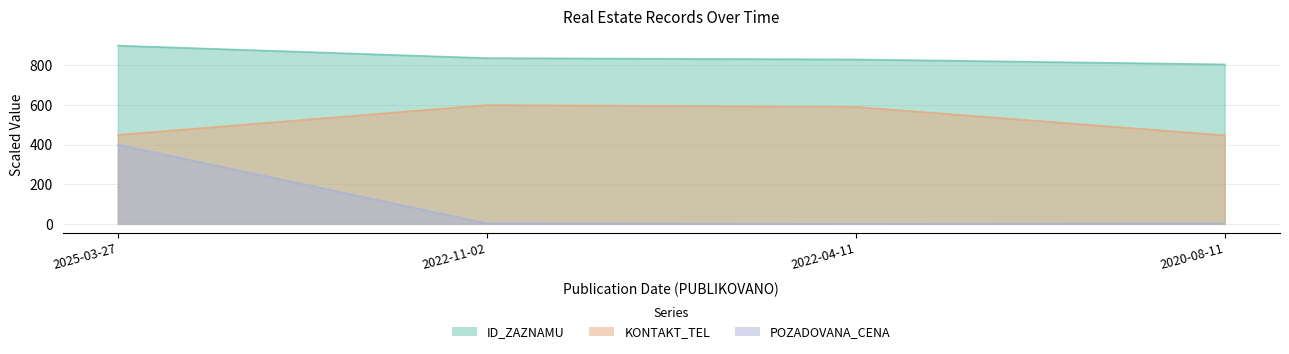

Does the chart have visible grid lines?

Yes